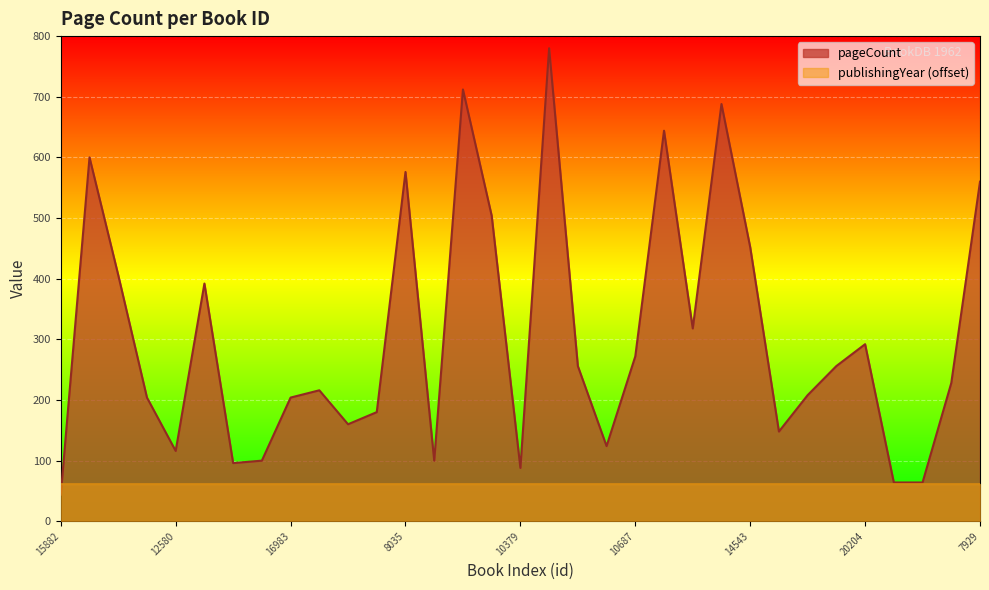

Which category has the highest value across all series?

15755